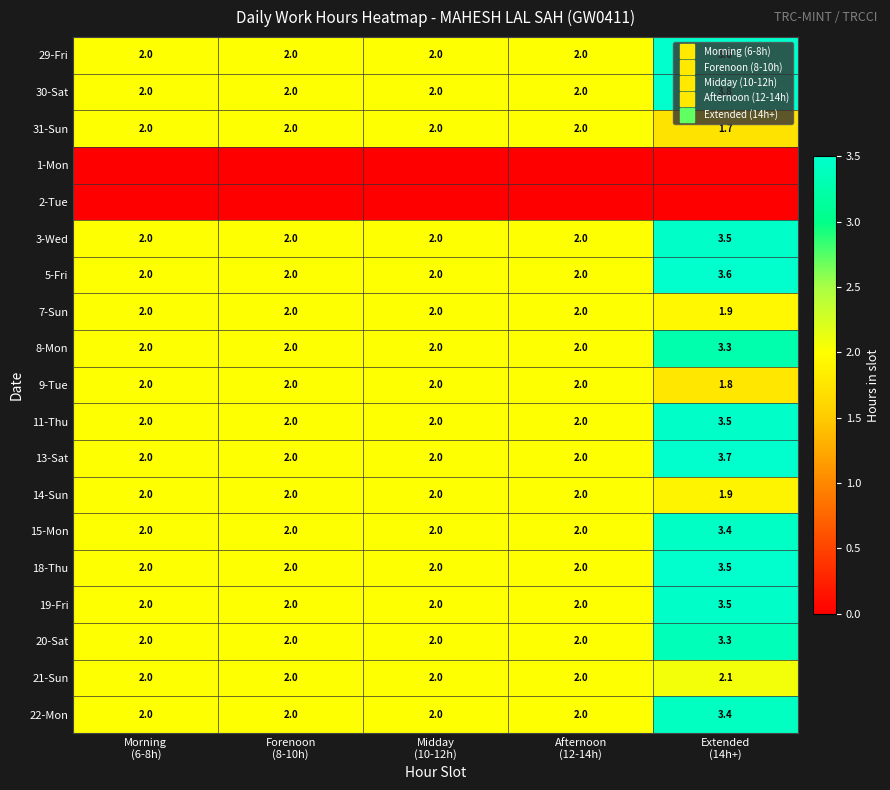

Which label corresponds to the largest value in the chart?

Extended
(14h+)